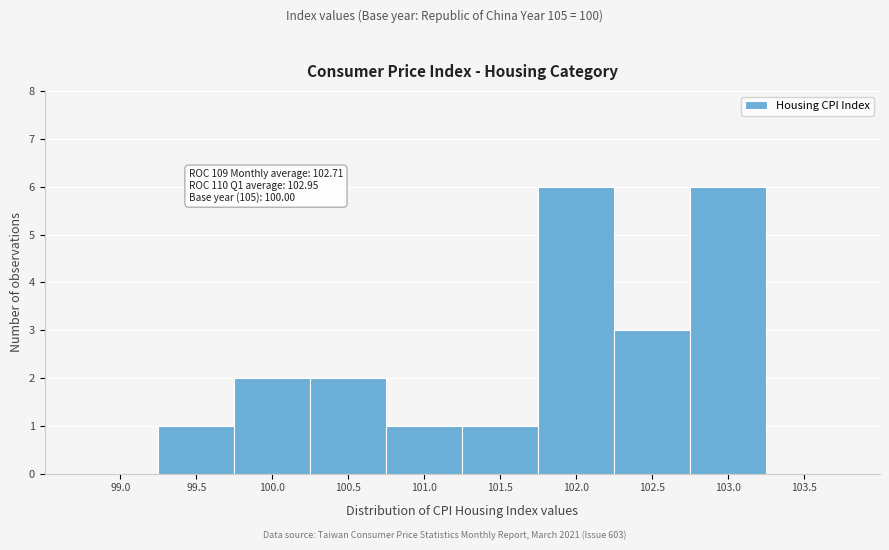

Reading right to left, list all the values displayed in this chart.

103.5=0	103.0=6	102.5=3	102.0=6	101.5=1	101.0=1	100.5=2	100.0=2	99.5=1	99.0=0